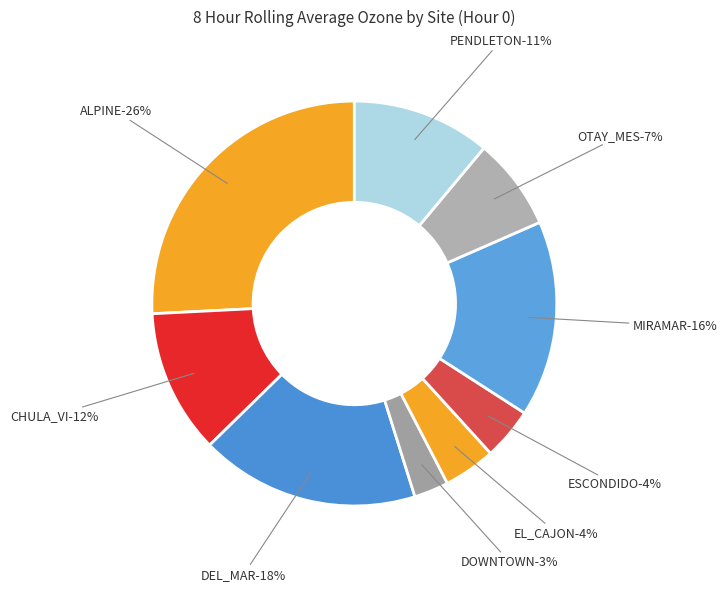

What is the smallest slice in the pie chart?

DOWNTOWN